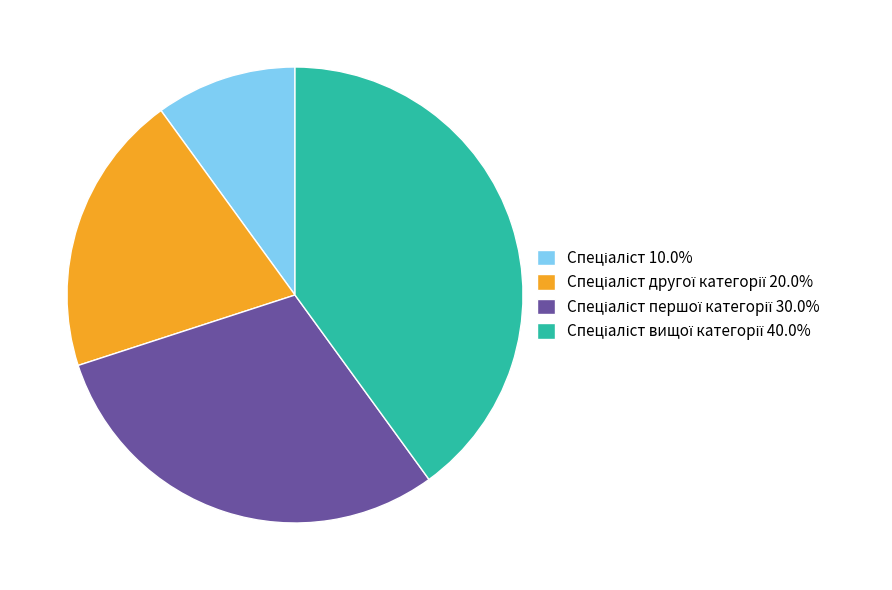

Does any single category account for the majority?

No